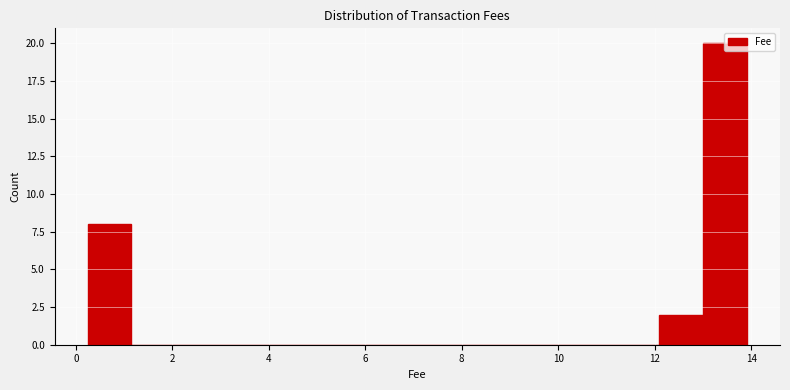

Reading left to right, list every bar in this chart as the range it spans on the x-axis followed by its height. Neither the bar edges nor the heights are printed on the chart, so give them approximately, as read against the axes.

0.2 to 1.2: 8
1.2 to 2.0: 0
2.0 to 3.0: 0
3.0 to 3.8: 0
3.8 to 4.8: 0
4.8 to 5.8: 0
5.8 to 6.6: 0
6.6 to 7.6: 0
7.6 to 8.4: 0
8.4 to 9.4: 0
9.4 to 10.2: 0
10.2 to 11.2: 0
11.2 to 12.0: 0
12.0 to 13.0: 2
13.0 to 14.0: 20